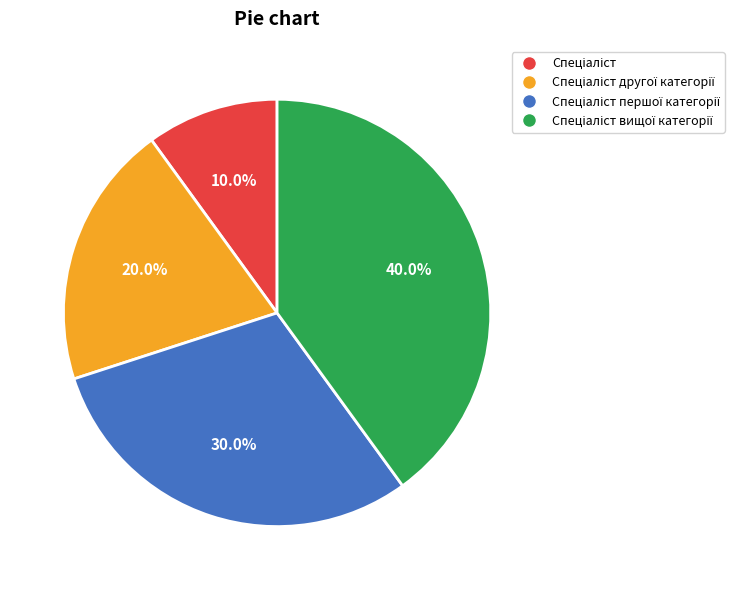

Is there a majority slice in this chart?

No